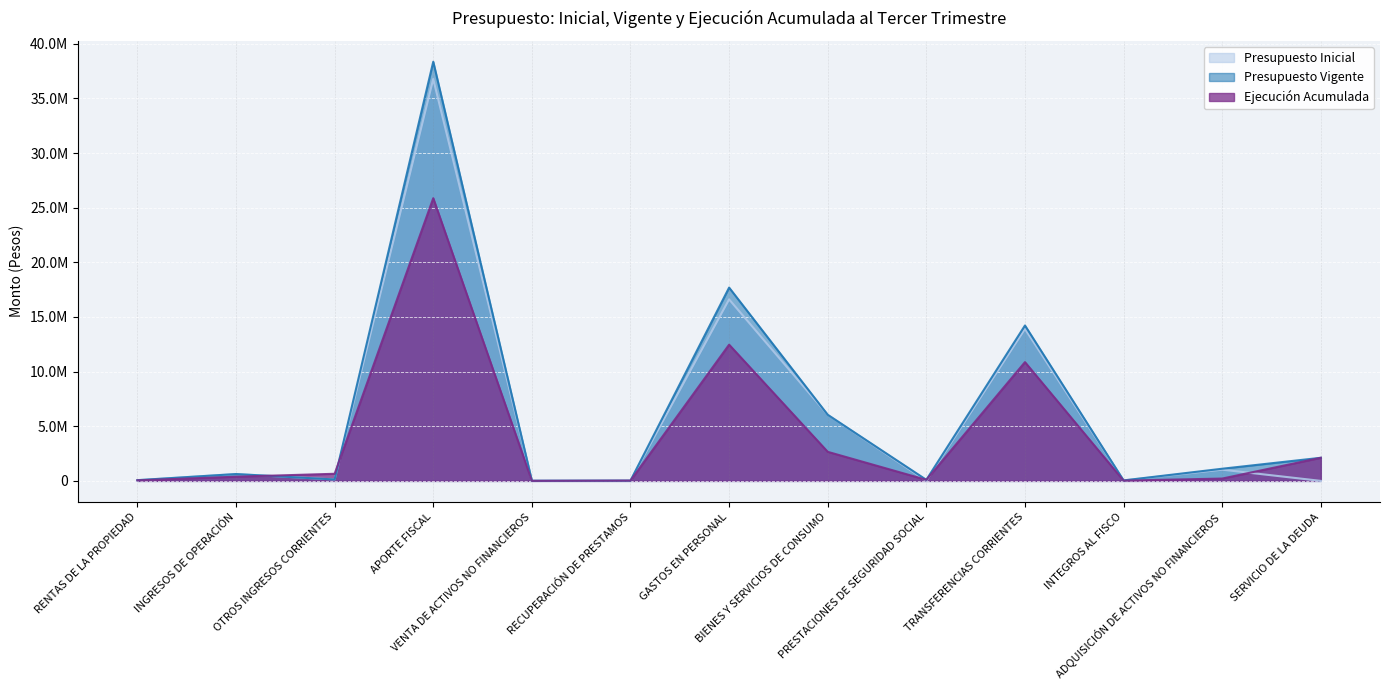

What are all the series names shown in the legend?

Presupuesto Inicial, Presupuesto Vigente, Ejecución Acumulada